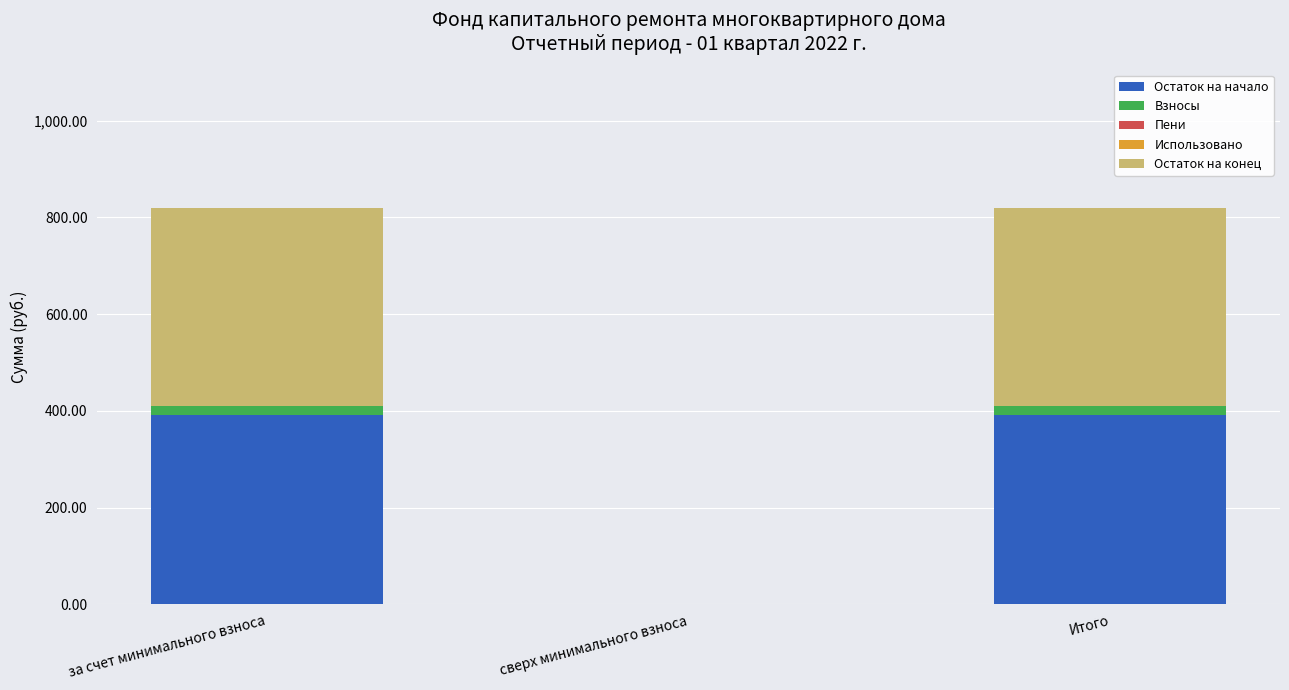

The Остаток на начало series shows 190.5 at за счет минимального взноса. True or false?

False